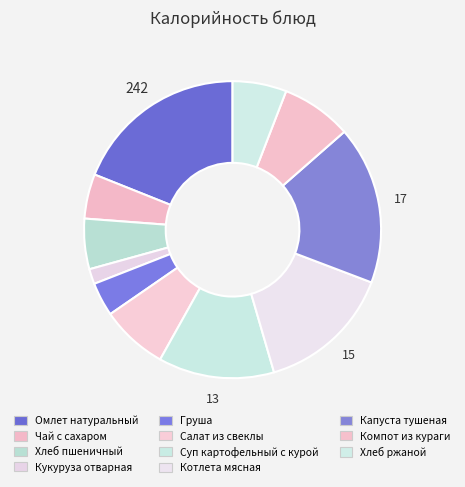

To the nearest percent, what percentage of the pie is Груша?

4%